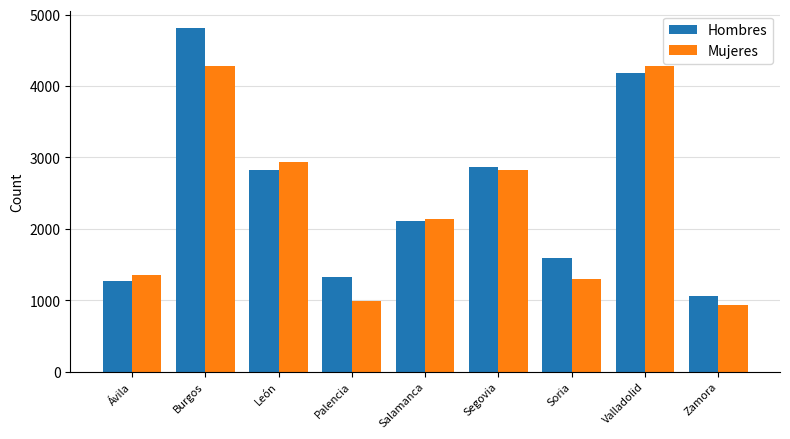

At which category is the sum across all series the highest?

Burgos